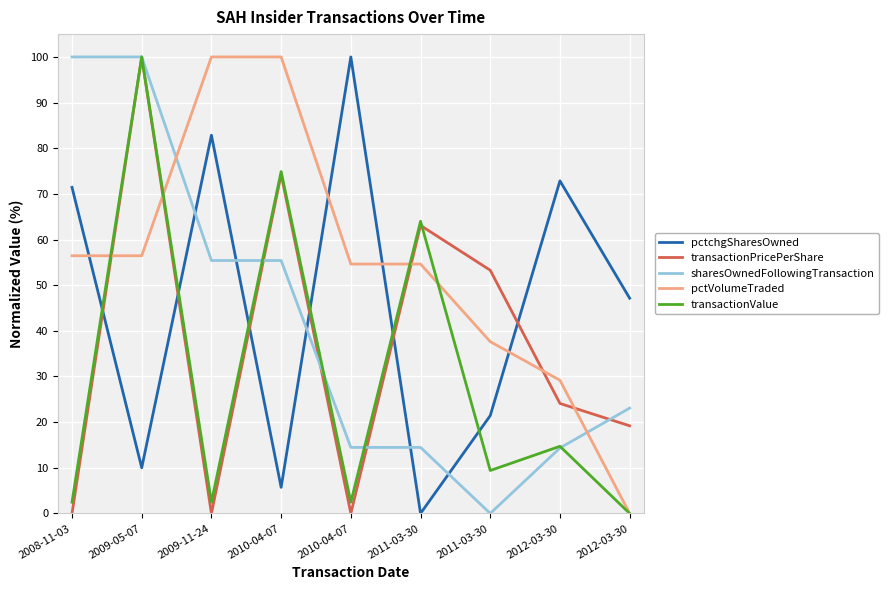

True or false: pctchgSharesOwned and pctVolumeTraded intersect in this chart.

True